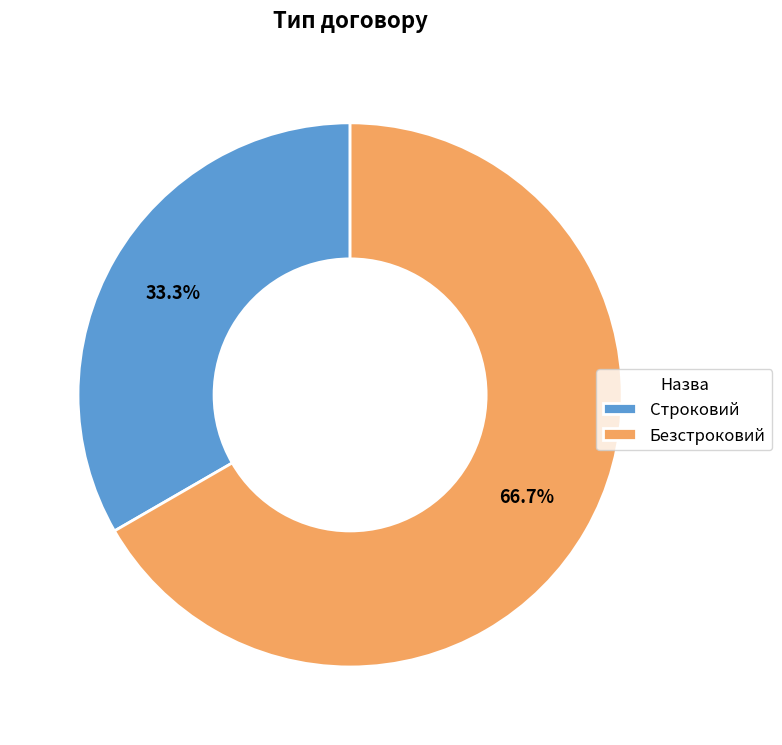

How many segments does this pie chart have?

2